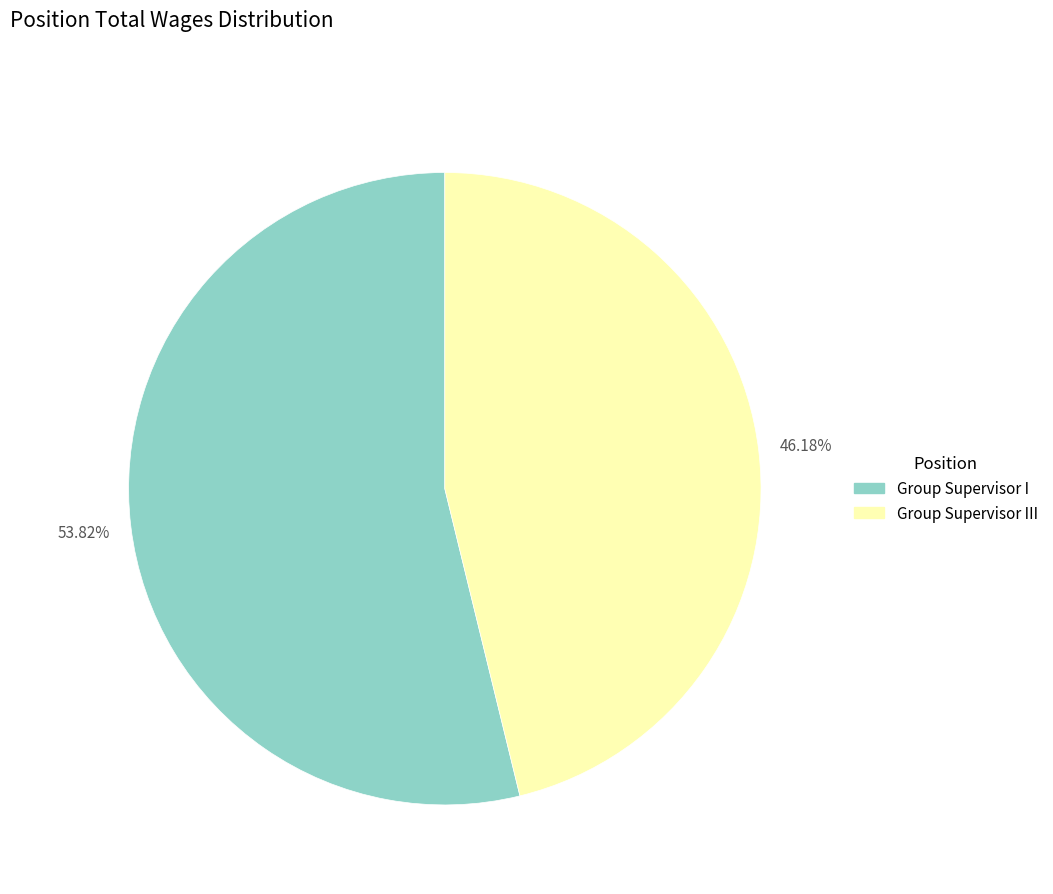

To the nearest percent, what is the difference between the largest and smallest slice percentages?

8%